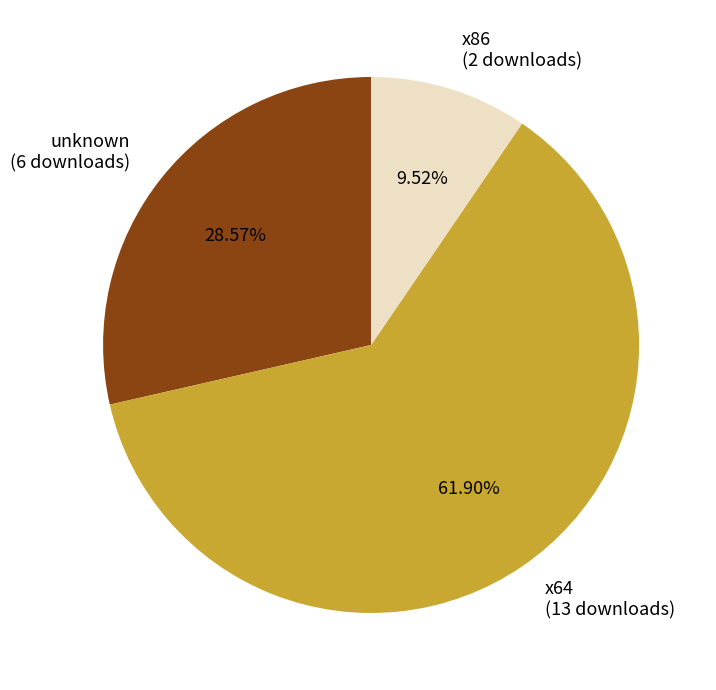

Is there any slice that represents more than half of the pie?

Yes